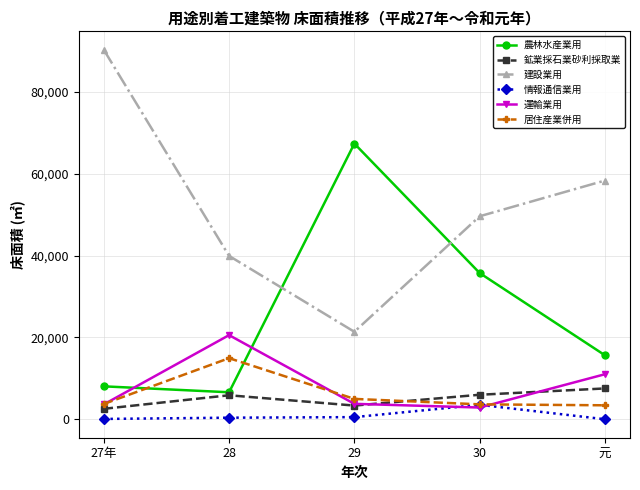

True or false: 農林水産業用 has more than 1 interior local peaks.

False